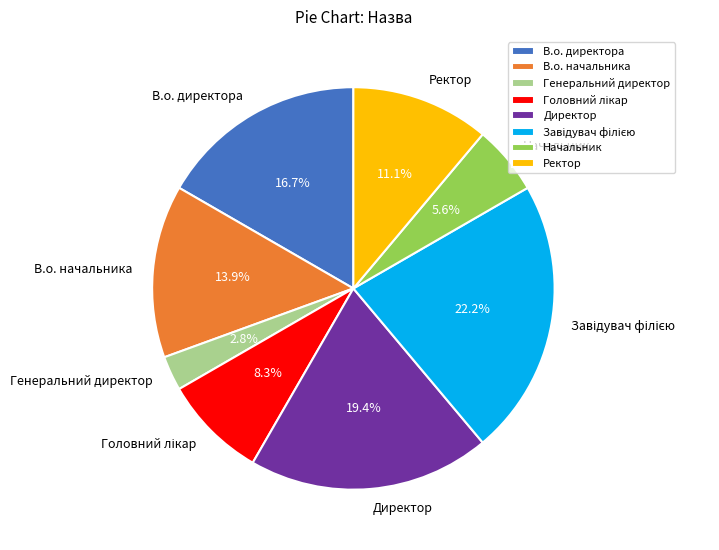

How much of the chart is everything except Ректор?

88.9%